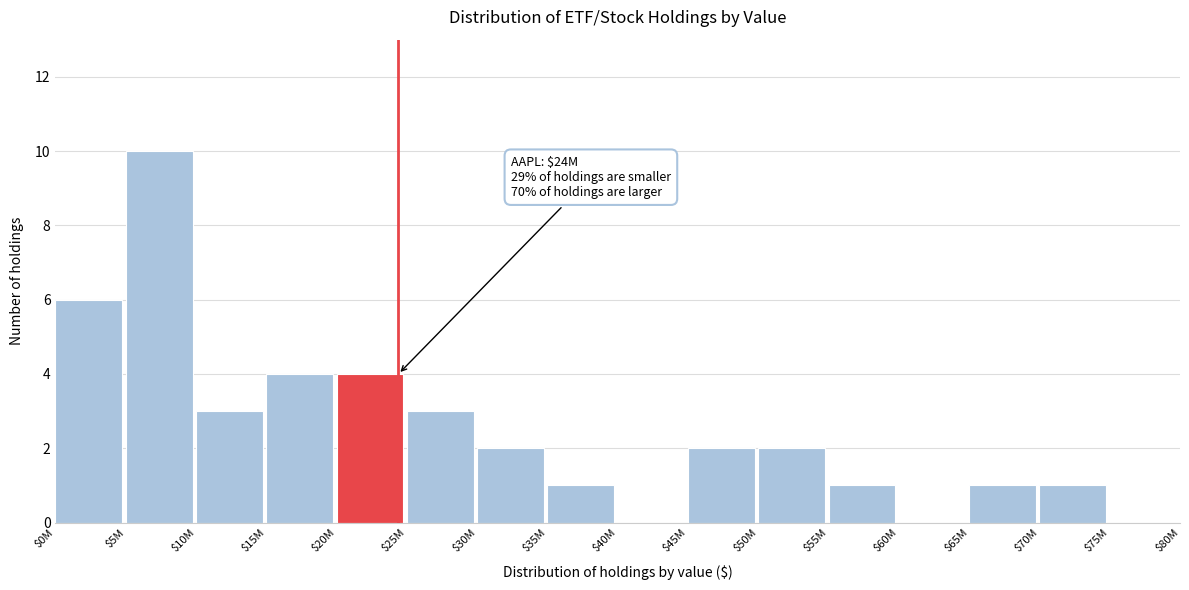

Is it true that the value at $0M is 2?

False